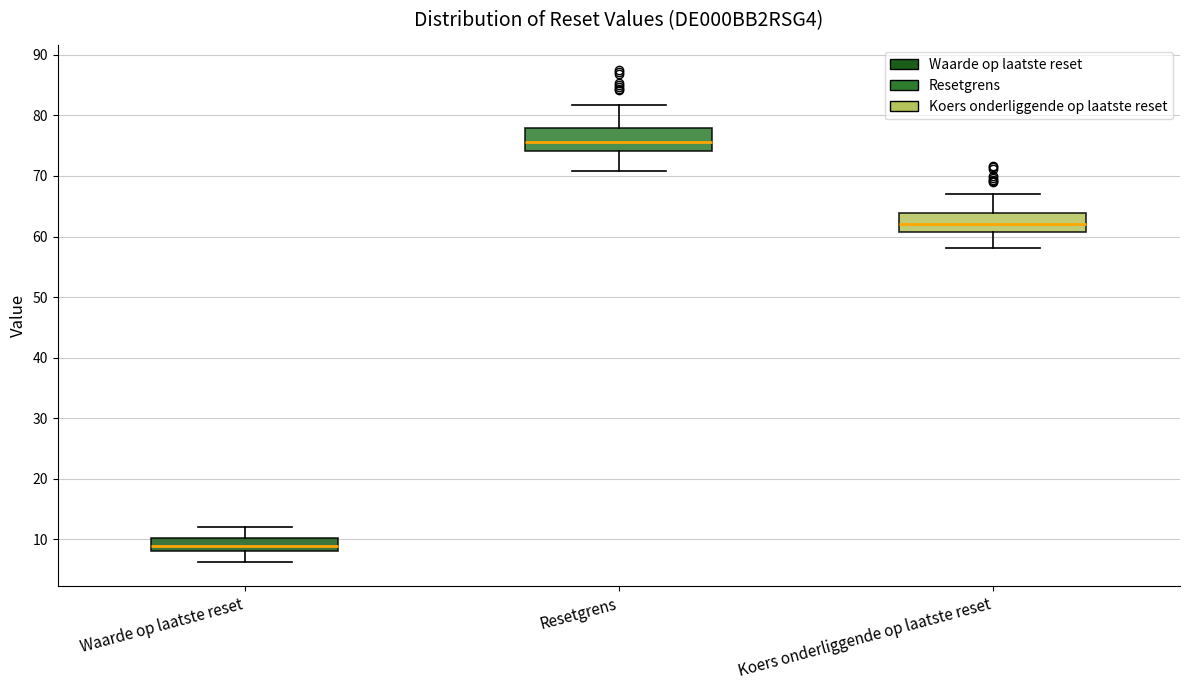

Where is the upper edge of the box for Resetgrens on the y-axis? The values are not printed on the chart, so give them approximately, as read against the axis.

78